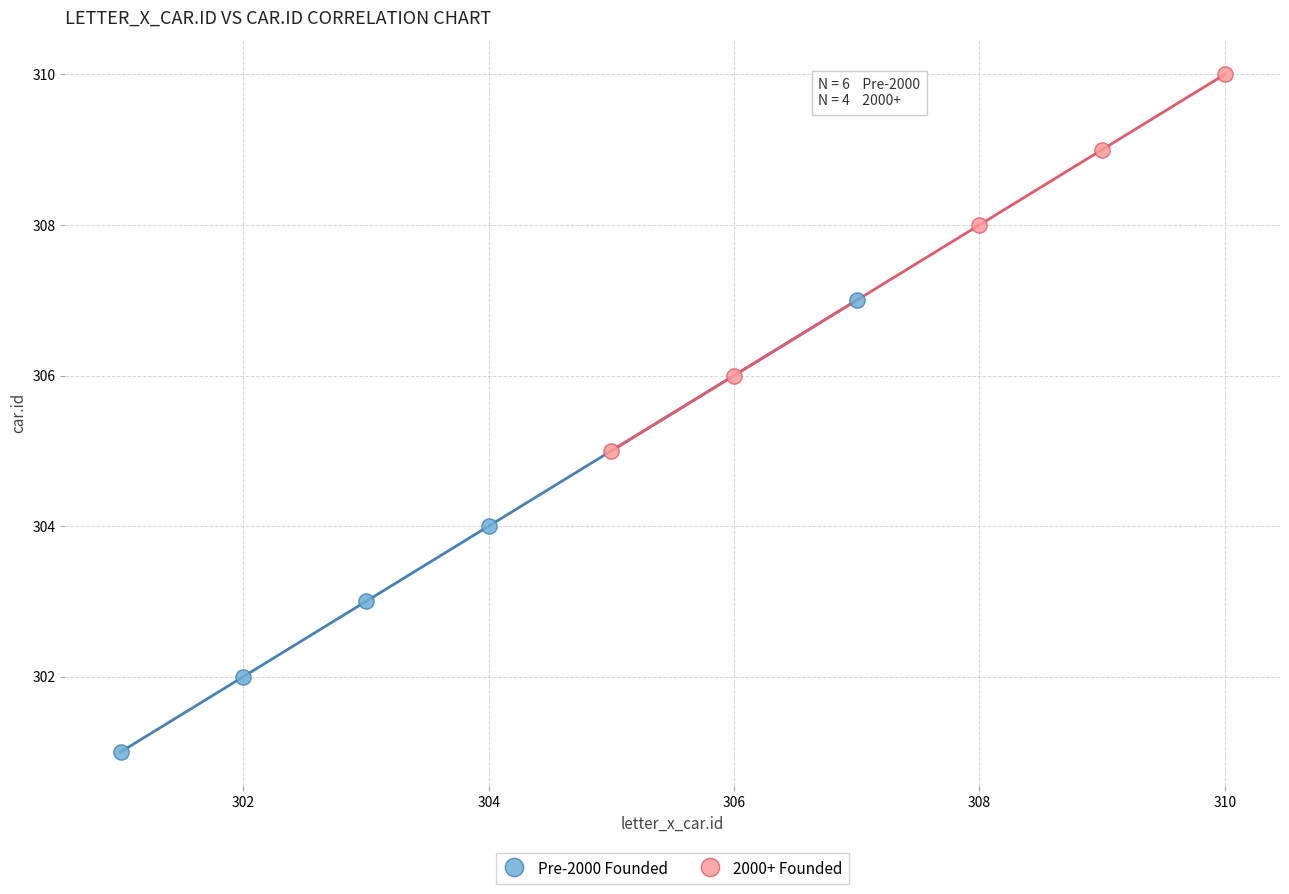

Which series has the widest spread of Y values?

Pre-2000 Founded